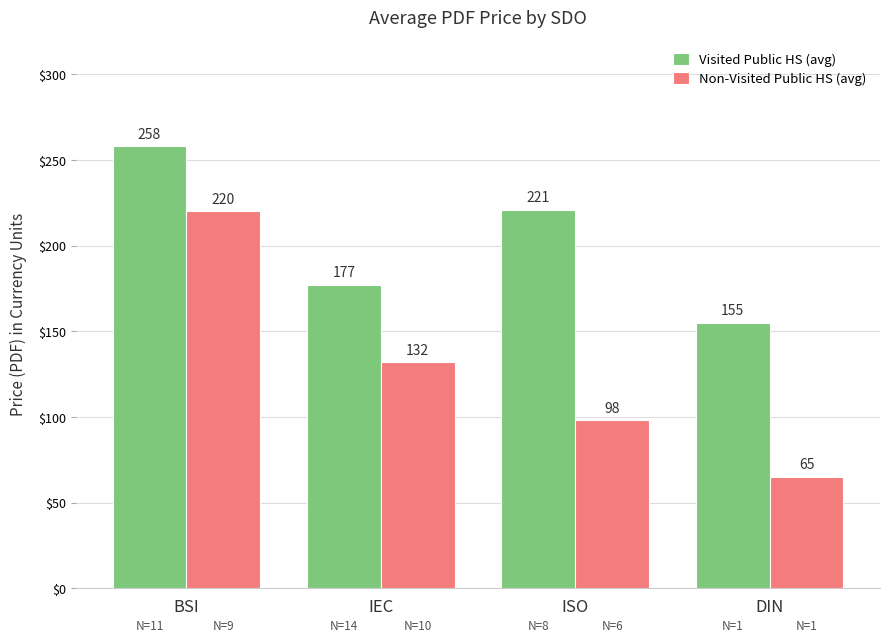

Are the bars grouped side by side (vs. stacked)?

Yes